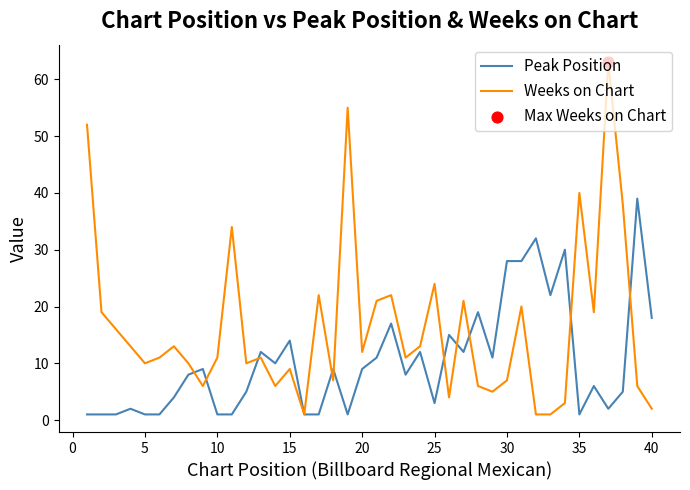

Which series has the largest range (max minus min)?

Weeks on Chart